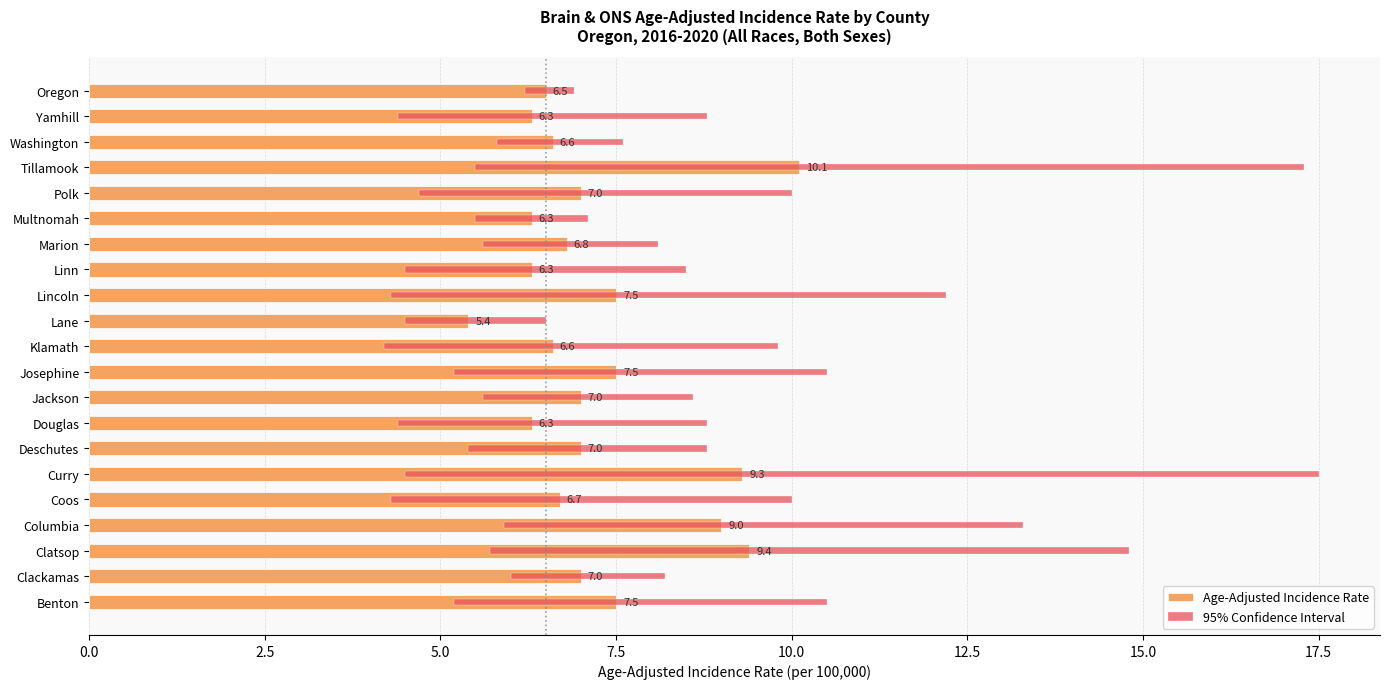

What is the difference between the Age-Adjusted Incidence Rate values at Douglas and Benton?

1.2